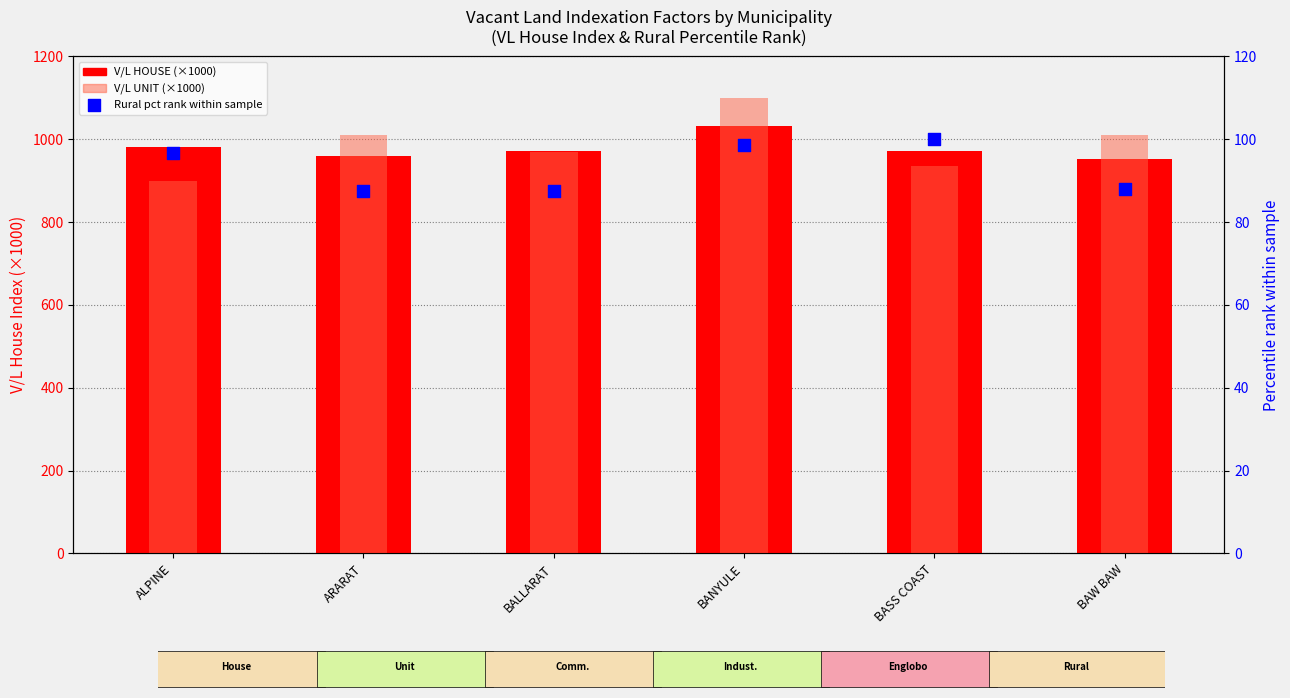

What is the total value across all series at BAW BAW?

2050.0